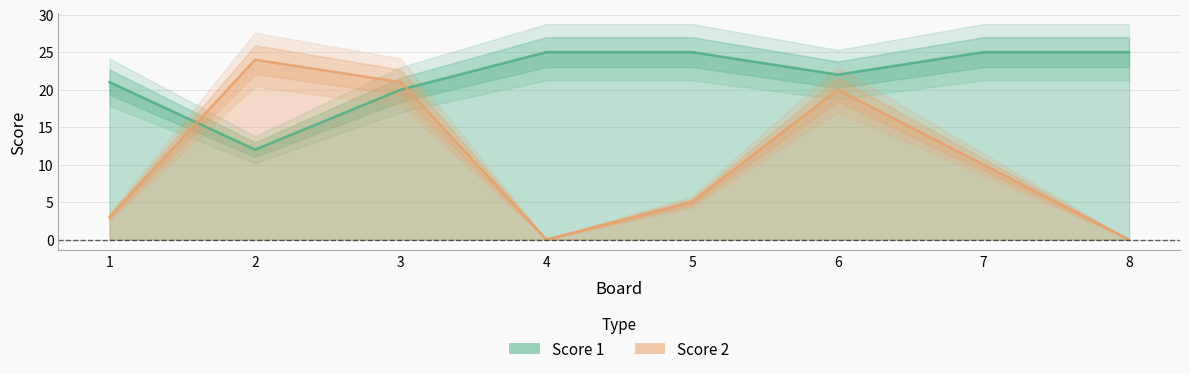

Is it true that Score 2 equals 0 at 8?

True